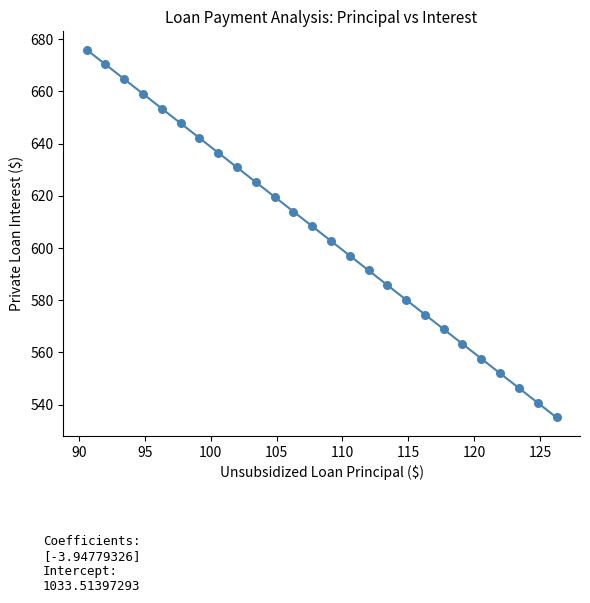

What is the range of Y values (max minus min)?

140.8